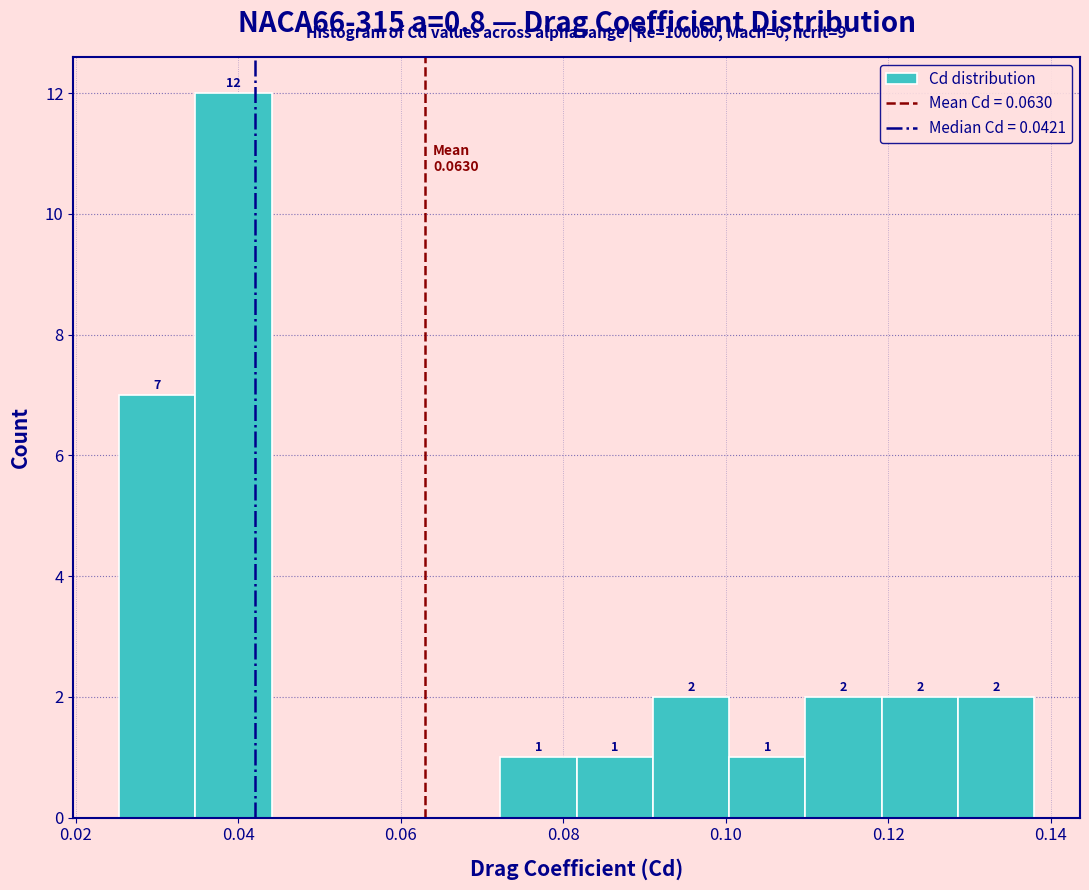

Which range on the x-axis has the tallest bar?

0.034 to 0.044